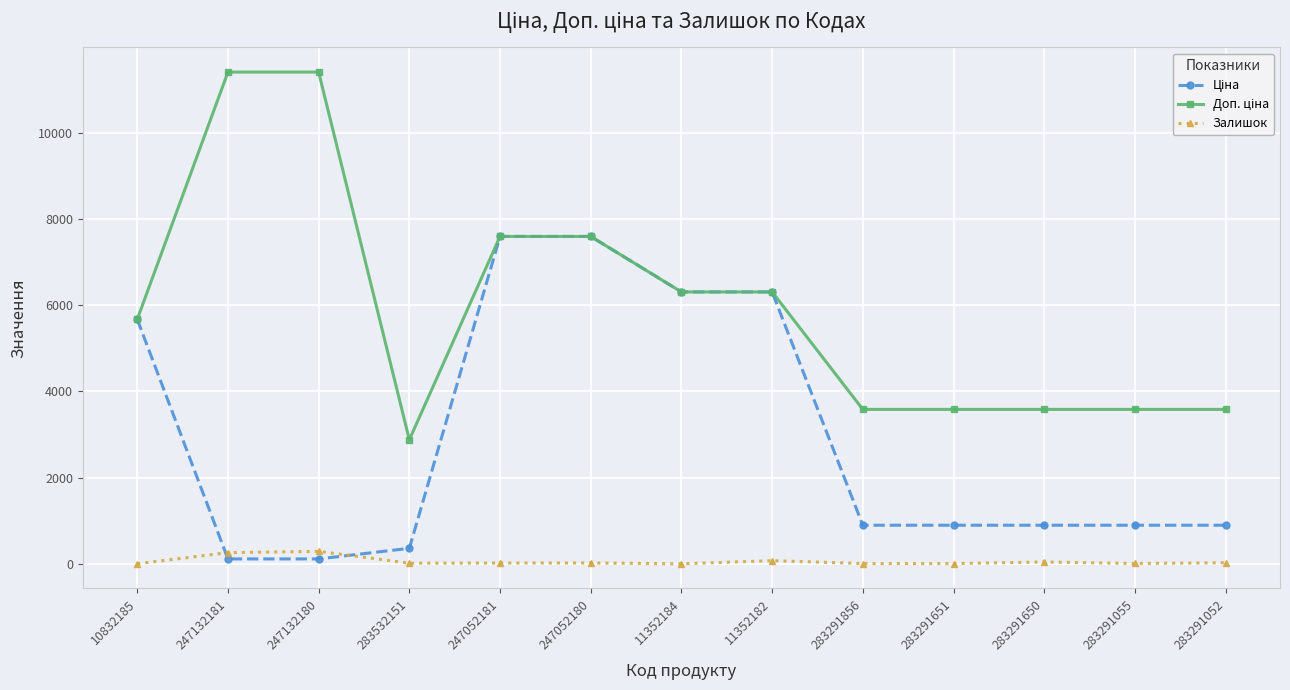

At how many categories does at least one series exceed 1553?

13